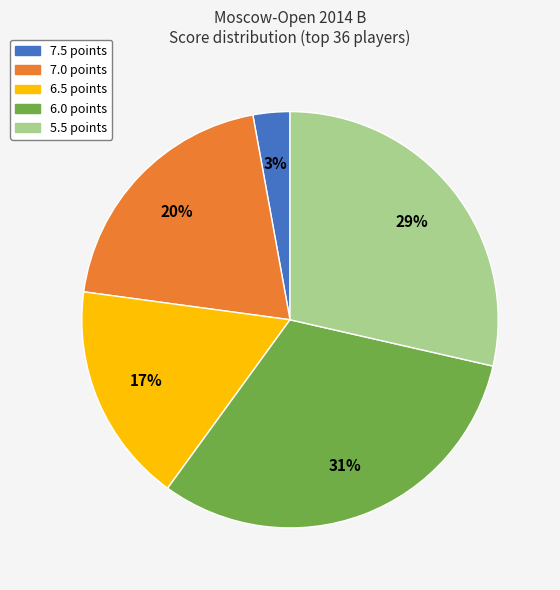

To the nearest percent, what is the average slice percentage?

20%